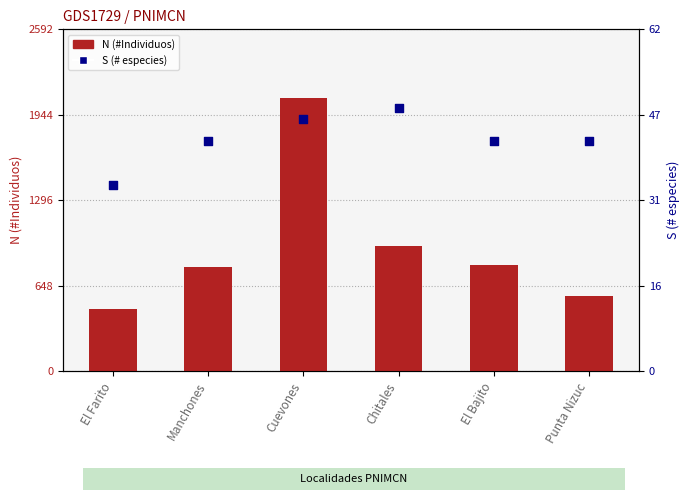

Which series contains the lowest Y value?

S (# especies)